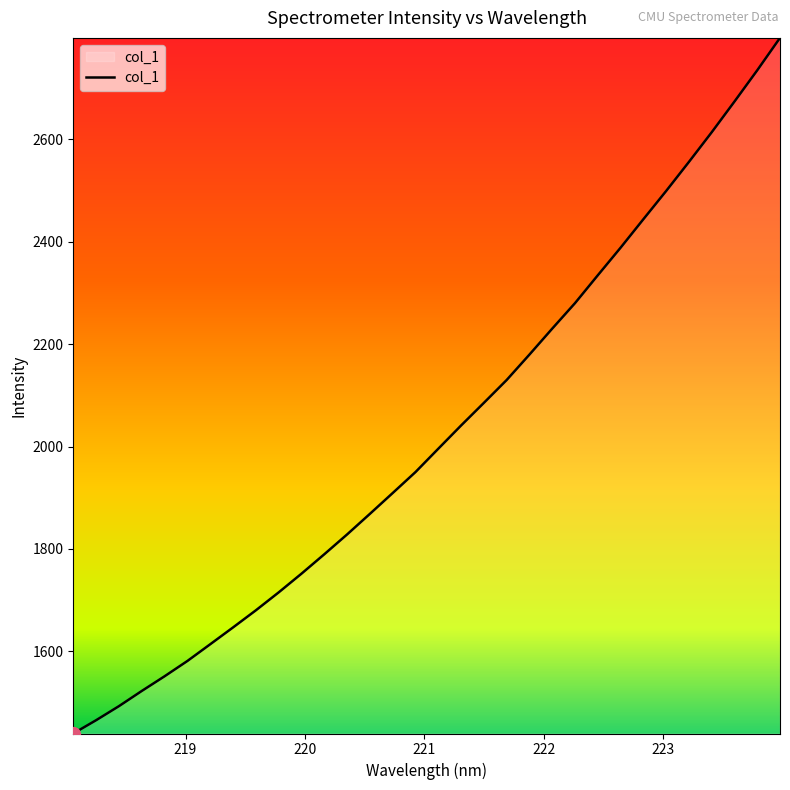

What is the difference between the second highest and second lowest values?

1268.9